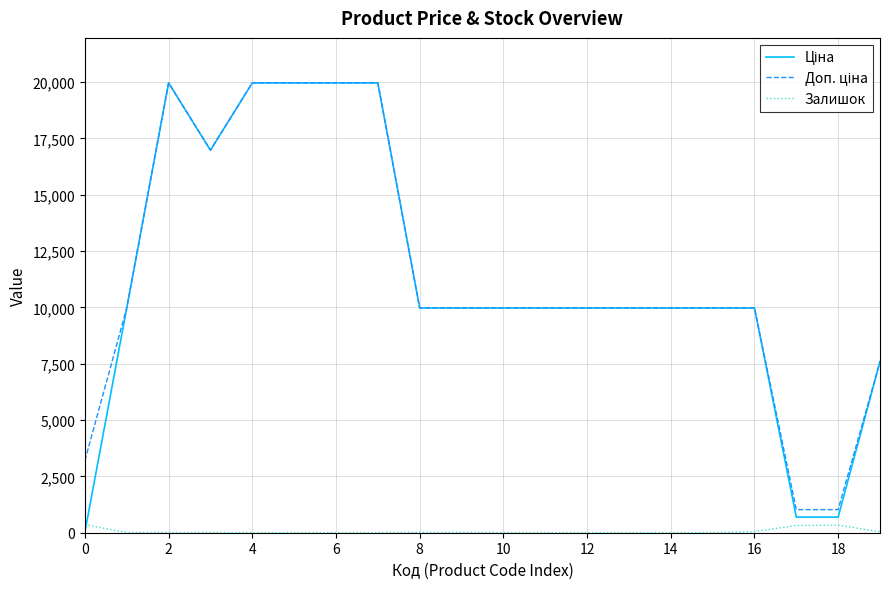

Does the chart display data point markers on the line(s)?

No